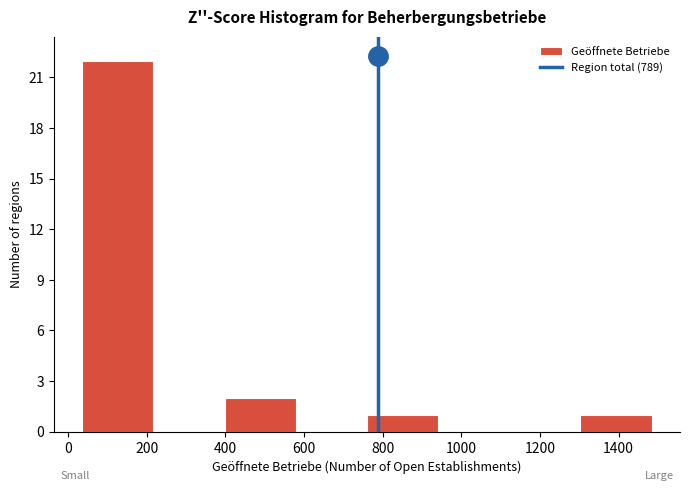

Over which range of the x-axis is the bar tallest?

40 to 220